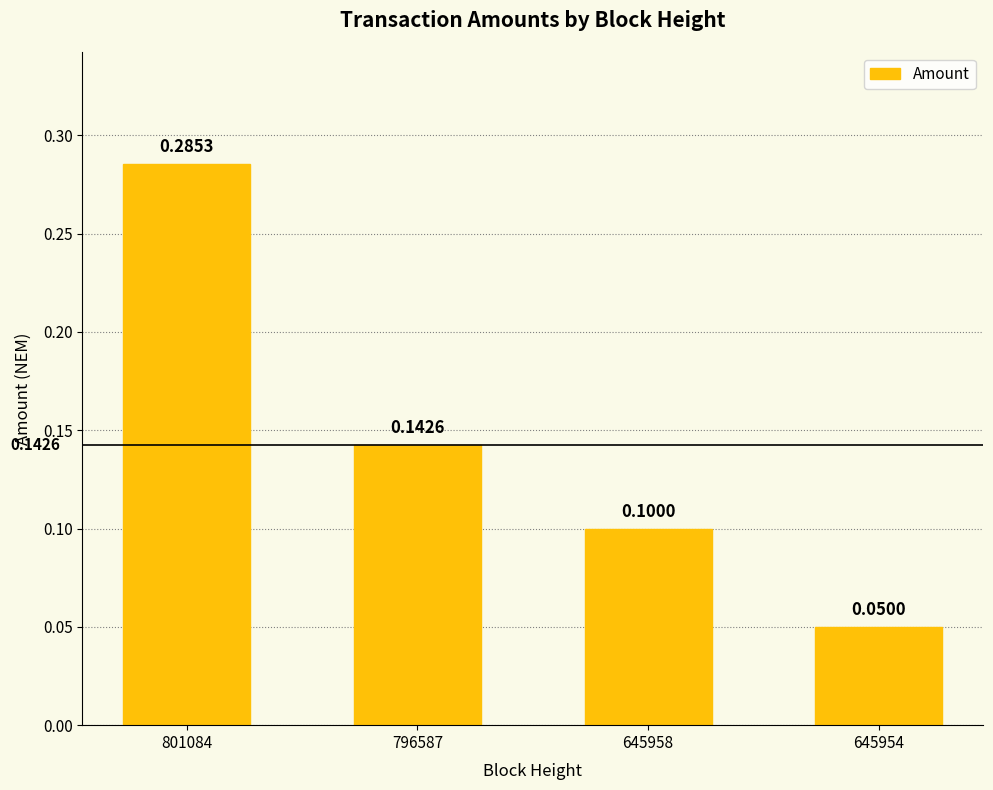

Rank the categories by value from highest to lowest.

801084, 796587, 645958, 645954